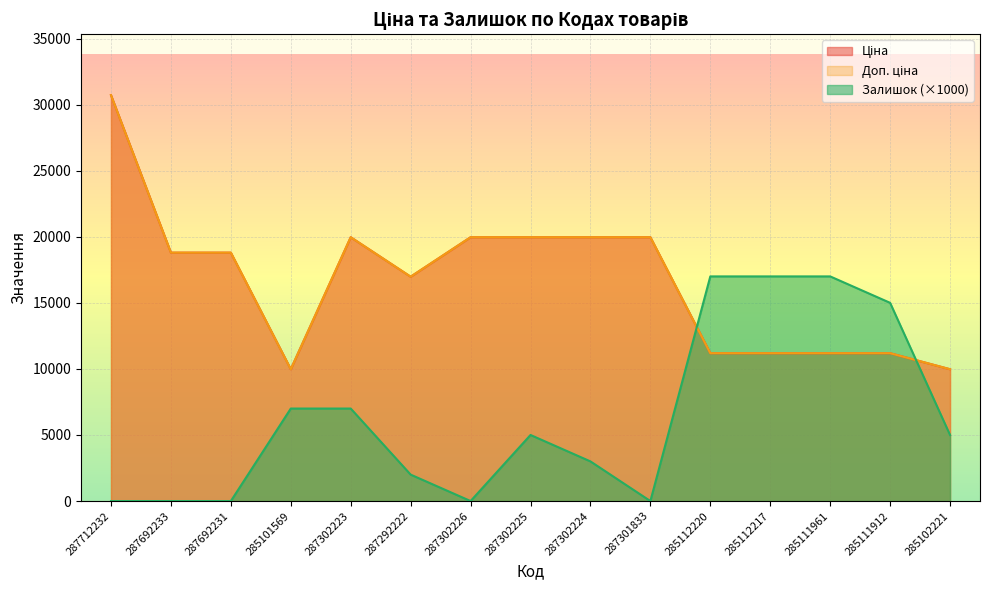

Where is the first local minimum for Ціна?

285101569